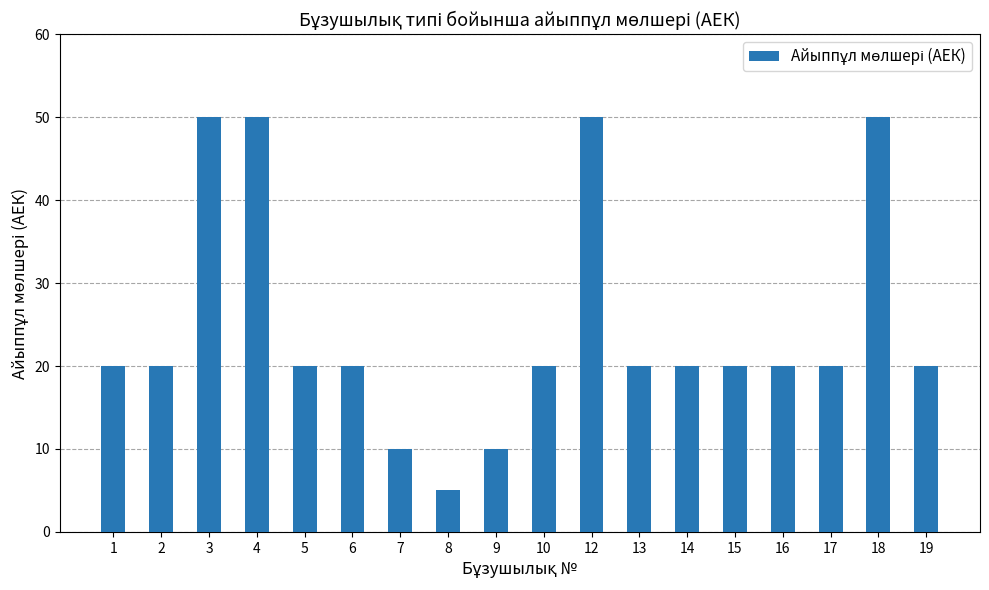

Is it true that the value at 14 is 20?

True